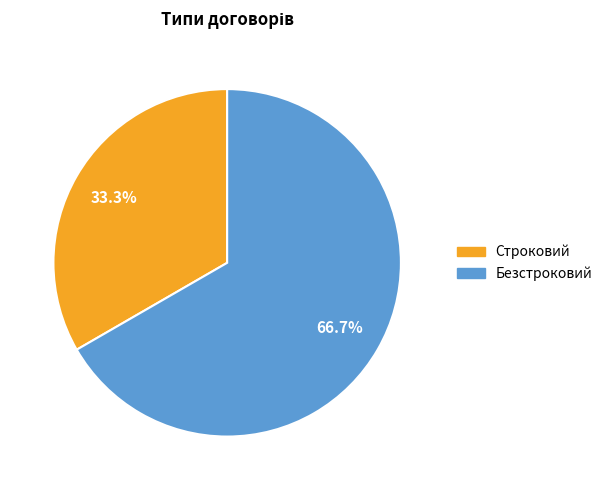

What is the total percentage of Строковий and Безстроковий?

100.0%